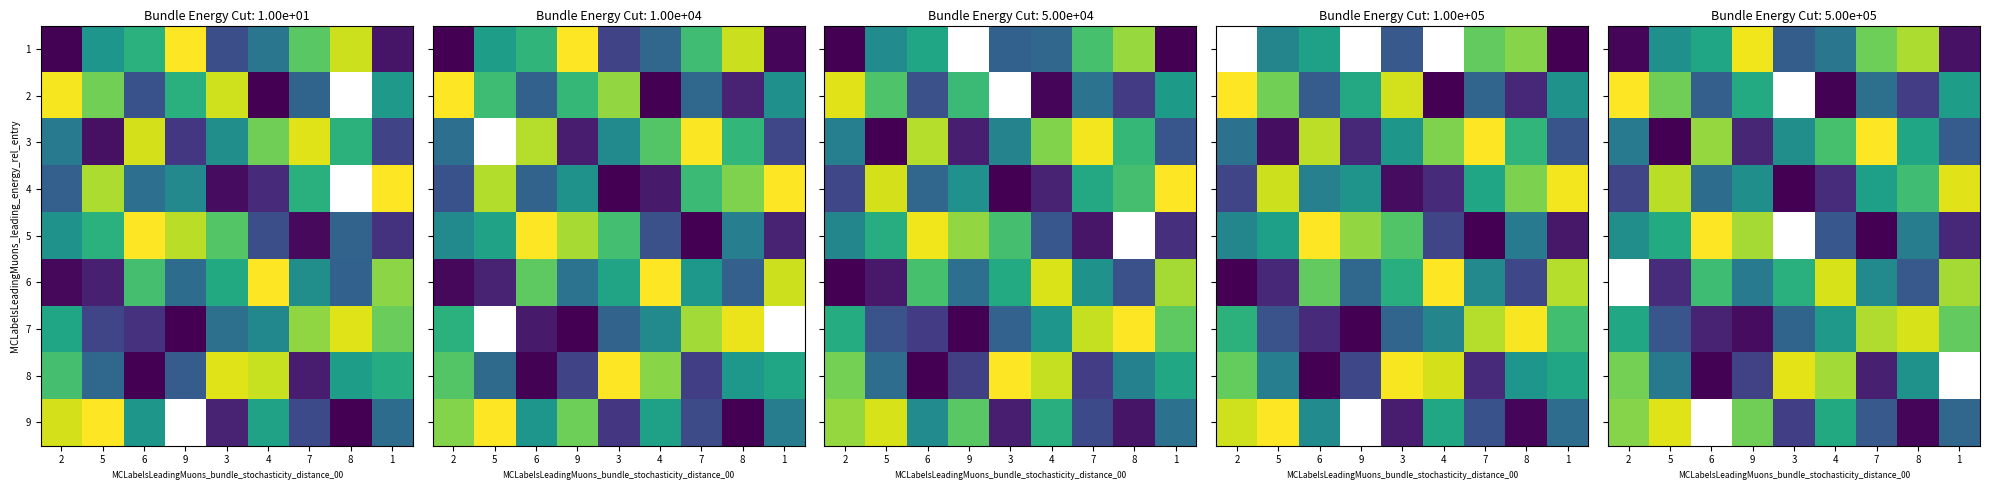

What is the maximum value shown in the chart?

9.0